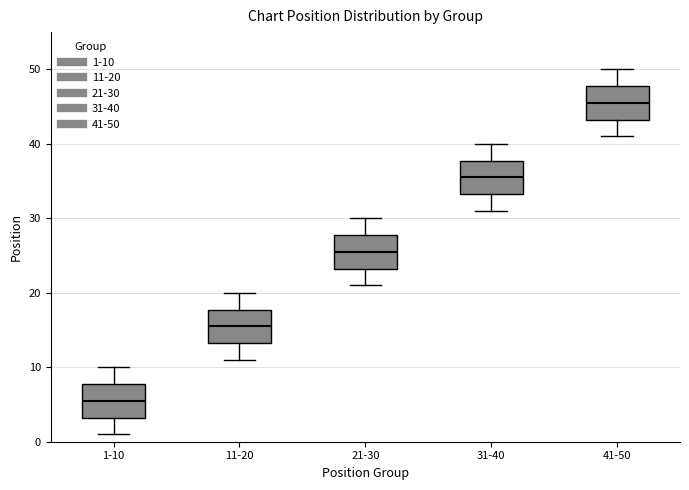

Which box has the lowest median line?

1-10